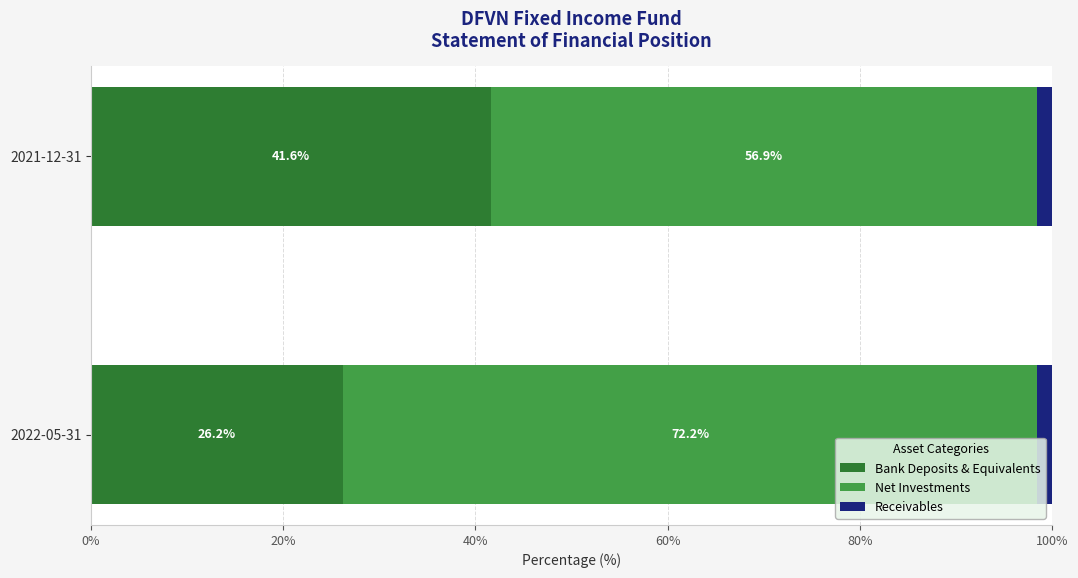

What is the sum of all Bank Deposits & Equivalents values?

67.8